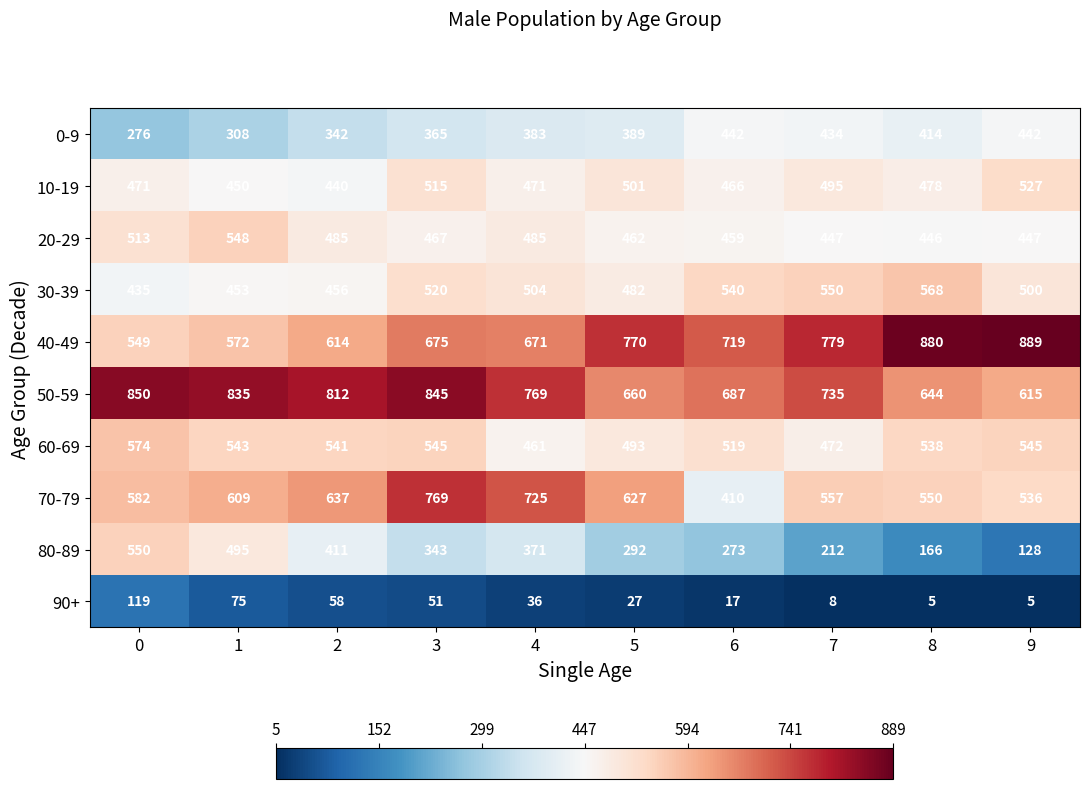

At 3, list the series in order from smallest to largest.

90+, 80-89, 0-9, 20-29, 10-19, 30-39, 60-69, 40-49, 70-79, 50-59